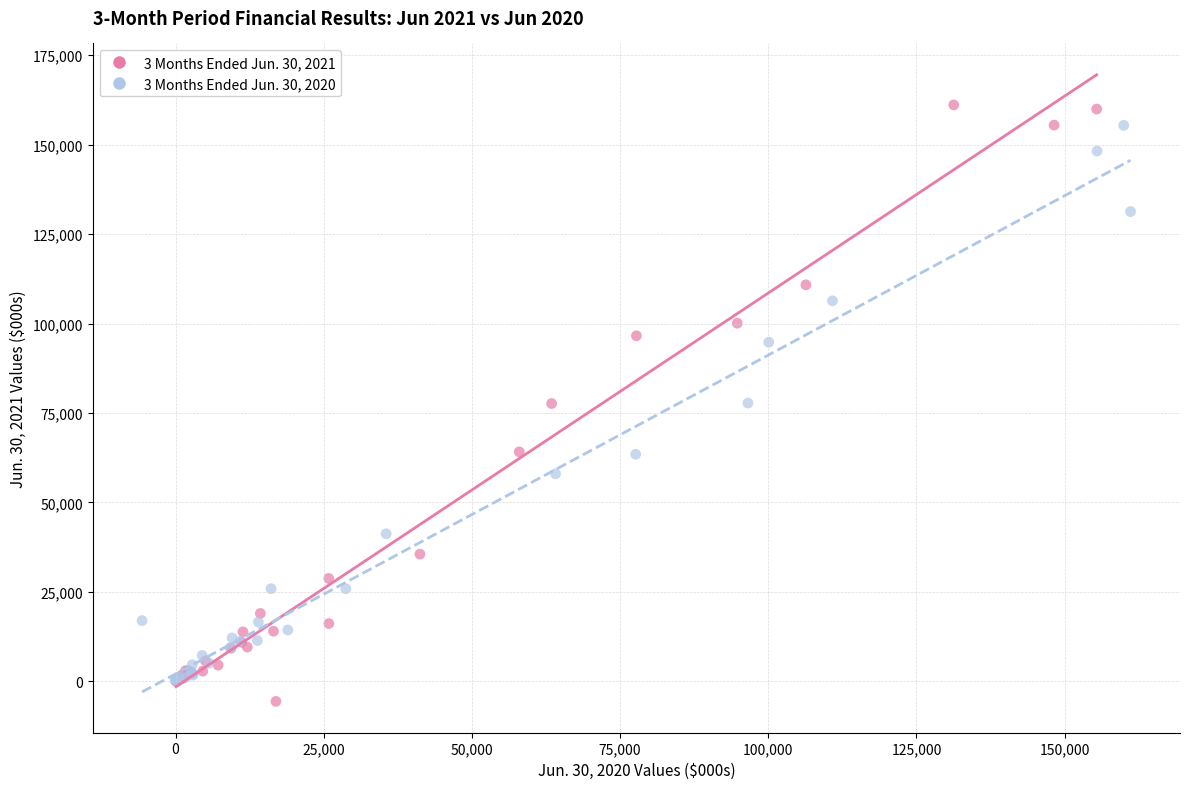

Which series has the widest spread of Y values?

3 Months Ended Jun. 30, 2021